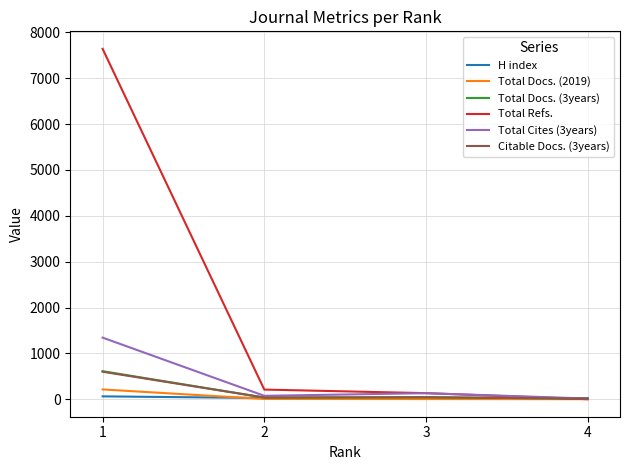

Which series has the widest spread of values?

Total Refs.